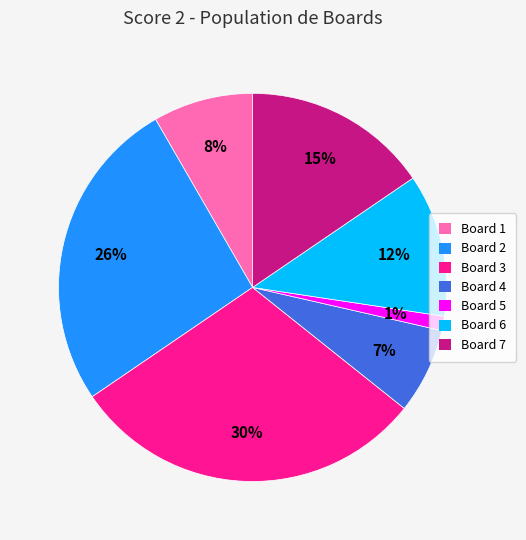

Between Board 4 and Board 3, which is larger?

Board 3